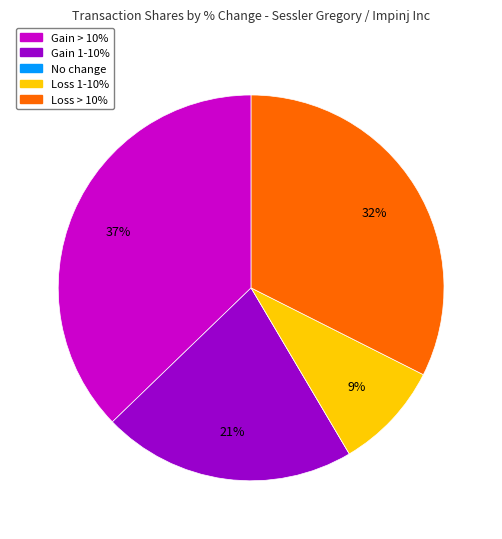

To the nearest percent, what is the average slice percentage?

20%